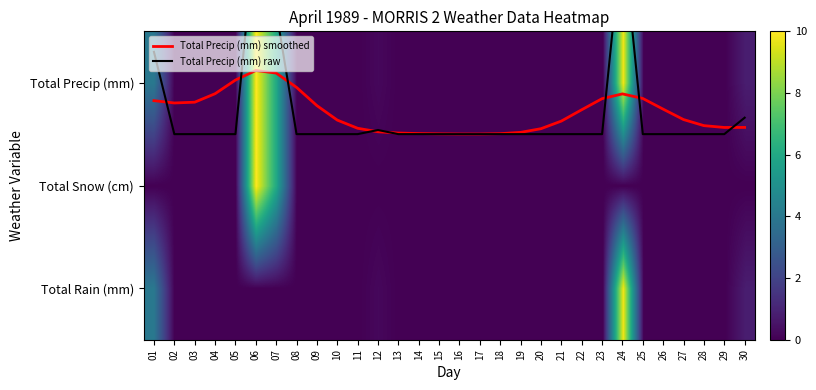

Between 30 and 13, which is larger?

30